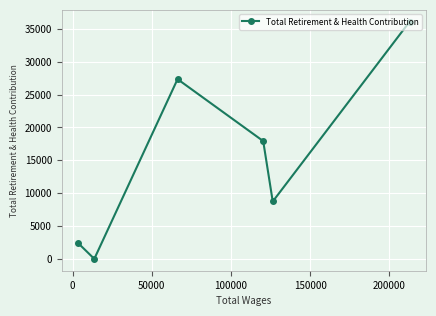

What is the greatest value displayed?

36091